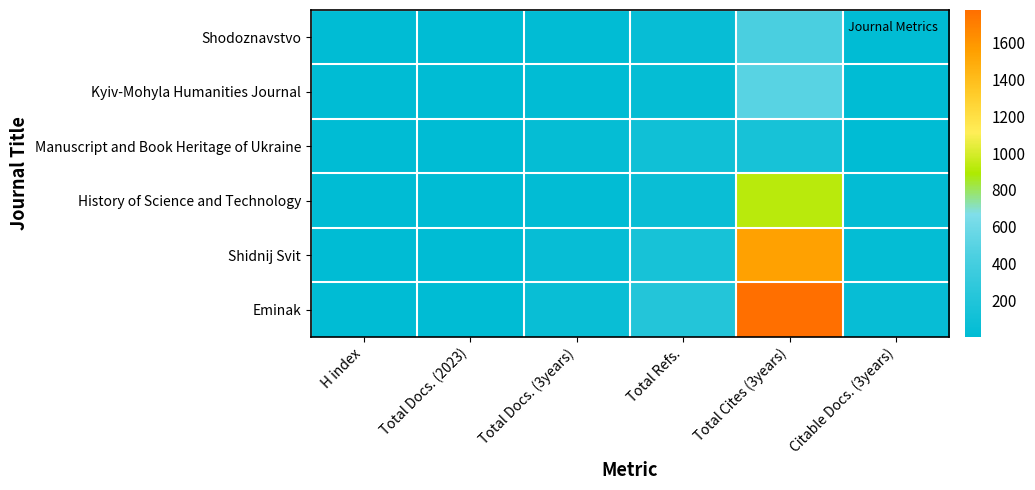

Reading left to right, list all the values displayed in this chart.

Shodoznavstvo: H index=2	Total Docs. (2023)=2	Total Docs. (3years)=12	Total Refs.=46	Total Cites (3years)=437	Citable Docs. (3years)=3
Kyiv-Mohyla Humanities Journal: H index=3	Total Docs. (2023)=3	Total Docs. (3years)=11	Total Refs.=38	Total Cites (3years)=496	Citable Docs. (3years)=5
Manuscript and Book Heritage of Ukraine: H index=4	Total Docs. (2023)=2	Total Docs. (3years)=40	Total Refs.=104	Total Cites (3years)=147	Citable Docs. (3years)=5
History of Science and Technology: H index=5	Total Docs. (2023)=4	Total Docs. (3years)=21	Total Refs.=71	Total Cites (3years)=920	Citable Docs. (3years)=26
Shidnij Svit: H index=6	Total Docs. (2023)=2	Total Docs. (3years)=46	Total Refs.=144	Total Cites (3years)=1543	Citable Docs. (3years)=32
Eminak: H index=7	Total Docs. (2023)=4	Total Docs. (3years)=64	Total Refs.=217	Total Cites (3years)=1778	Citable Docs. (3years)=47